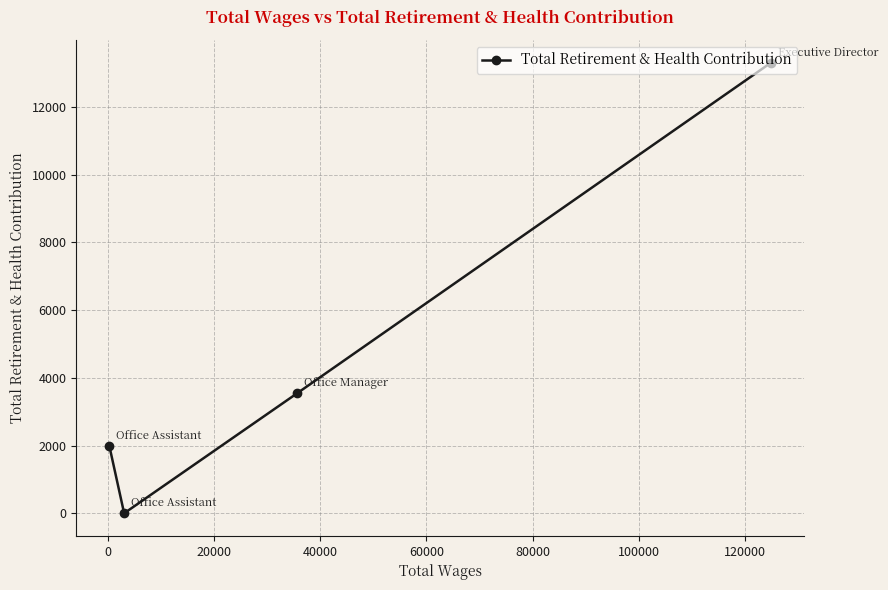

What is the greatest value displayed?

13313